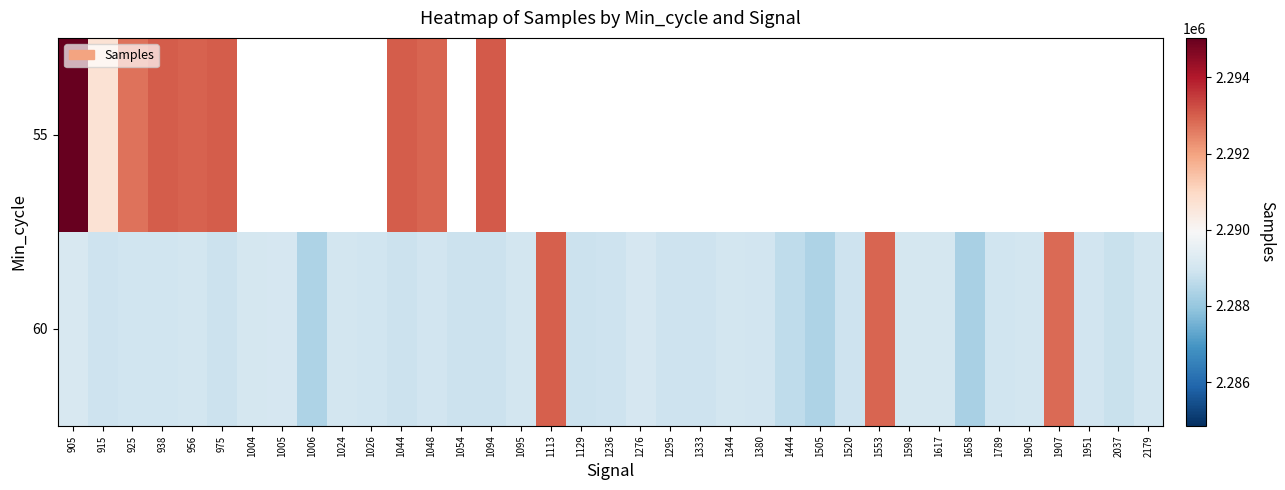

Is it true that 60 equals 486171.6 at 1276?

False